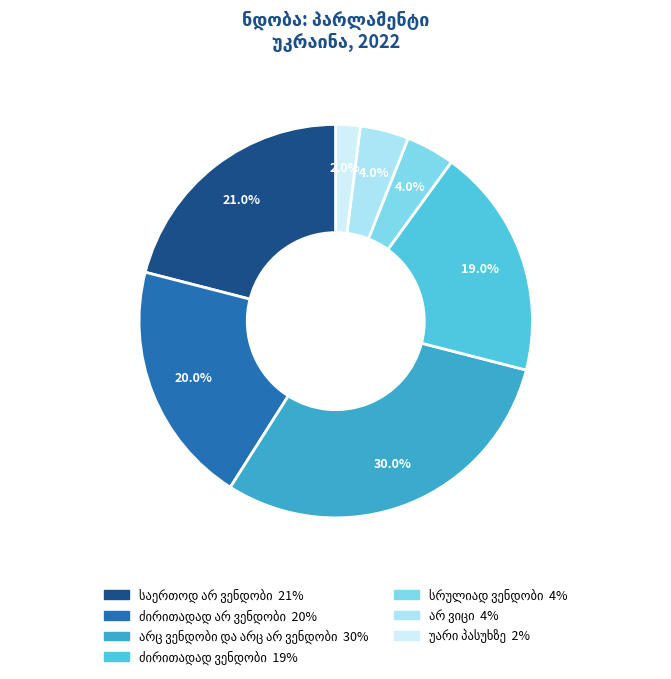

How many slices are in this pie chart?

7